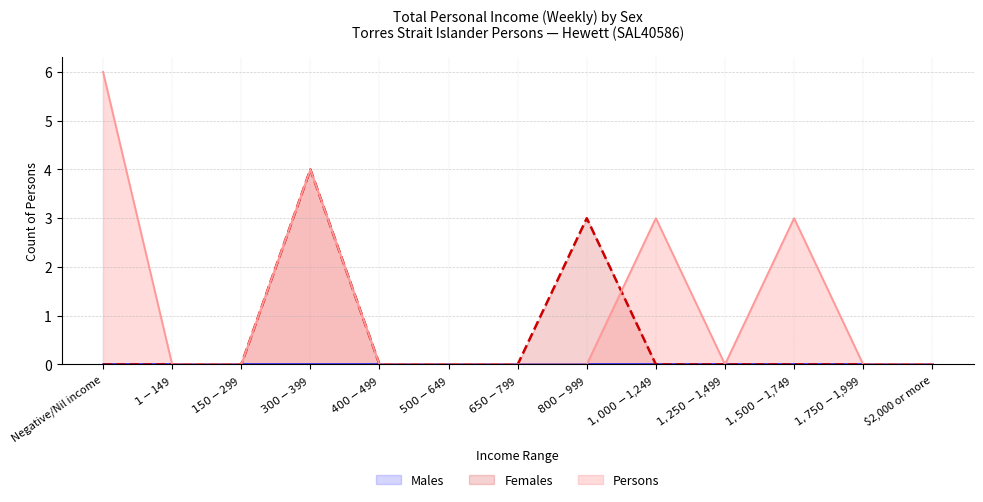

What is the difference between the Persons values at $1,500-$1,749 and $300-$399?

1